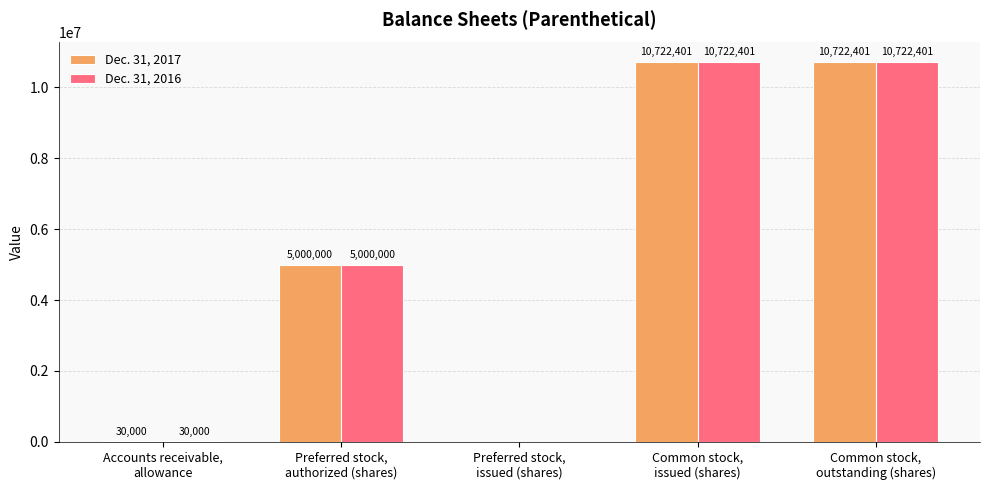

Reading left to right, extract all data points from this chart.

Dec. 31, 2017: Accounts receivable,
allowance=30000	Preferred stock,
authorized (shares)=5000000	Preferred stock,
issued (shares)=0	Common stock,
issued (shares)=10722401	Common stock,
outstanding (shares)=10722401
Dec. 31, 2016: Accounts receivable,
allowance=30000	Preferred stock,
authorized (shares)=5000000	Preferred stock,
issued (shares)=0	Common stock,
issued (shares)=10722401	Common stock,
outstanding (shares)=10722401